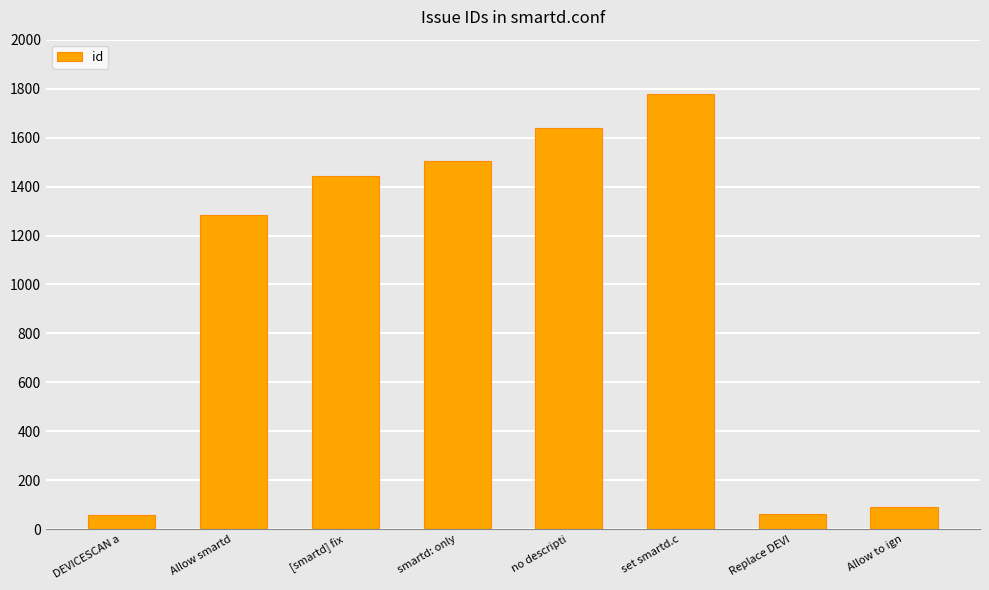

What is the value of the 6th bar from the left?

1779